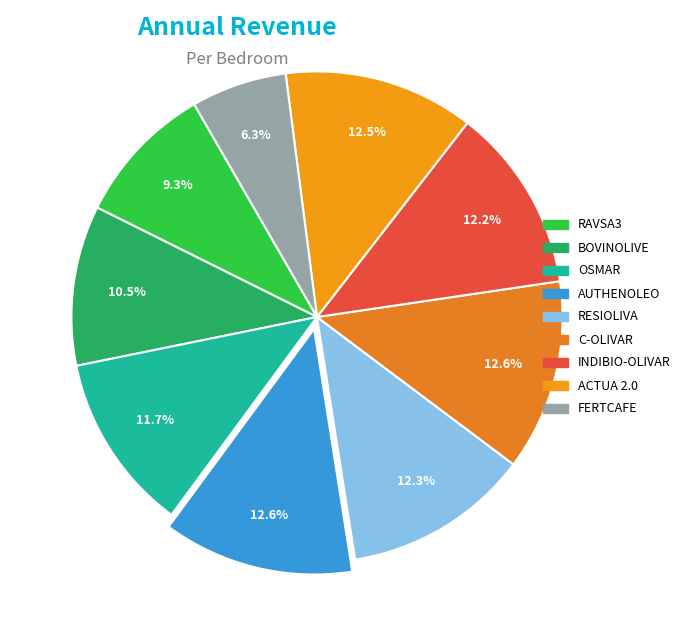

Is there any slice that represents more than half of the pie?

No